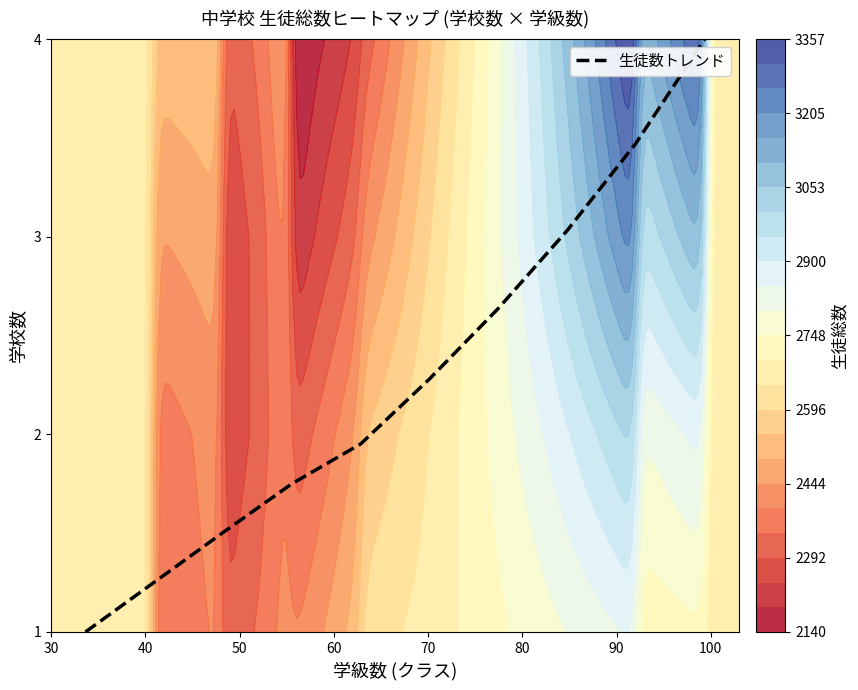

What is the minimum value for 生徒数トレンド?

1.0